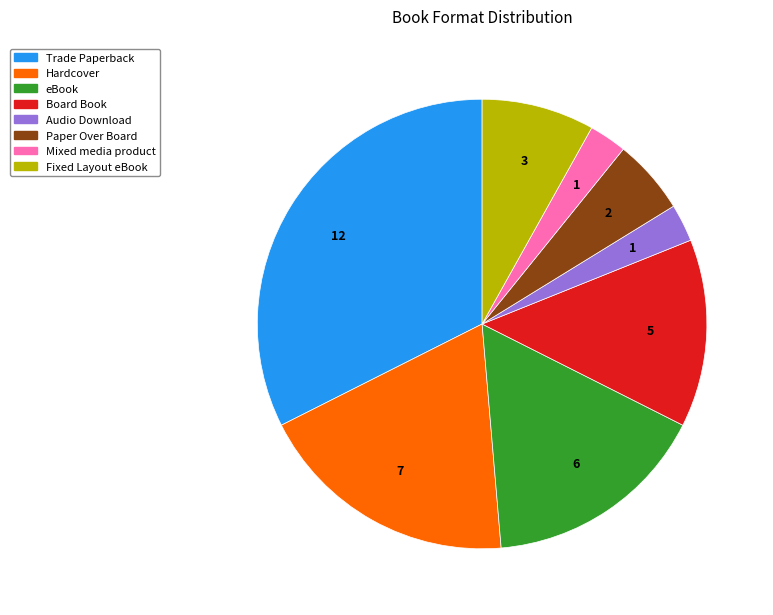

Which slice is the largest?

Trade Paperback